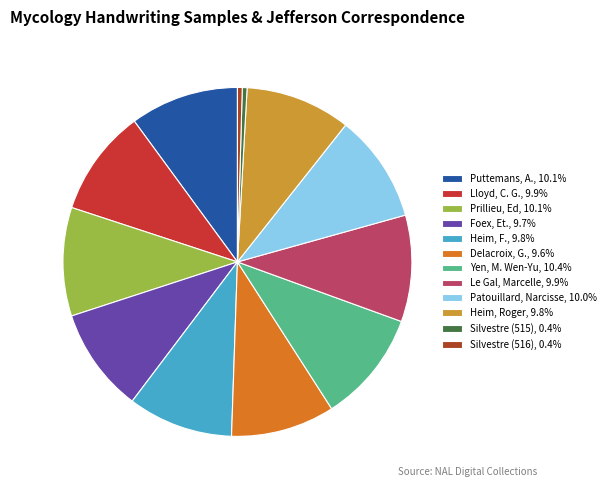

Approximately how many times larger is the value at Heim, F., 9.8% compared to Lloyd, C. G., 9.9%?

1.0